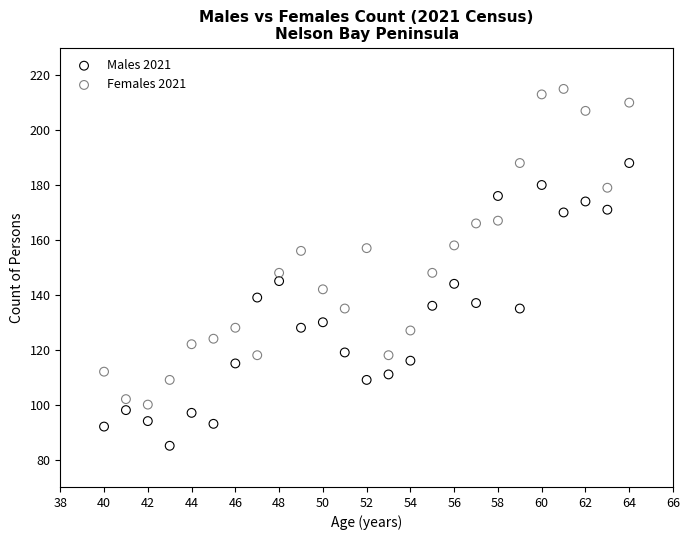

Which series has the largest Y range (max minus min)?

Females 2021